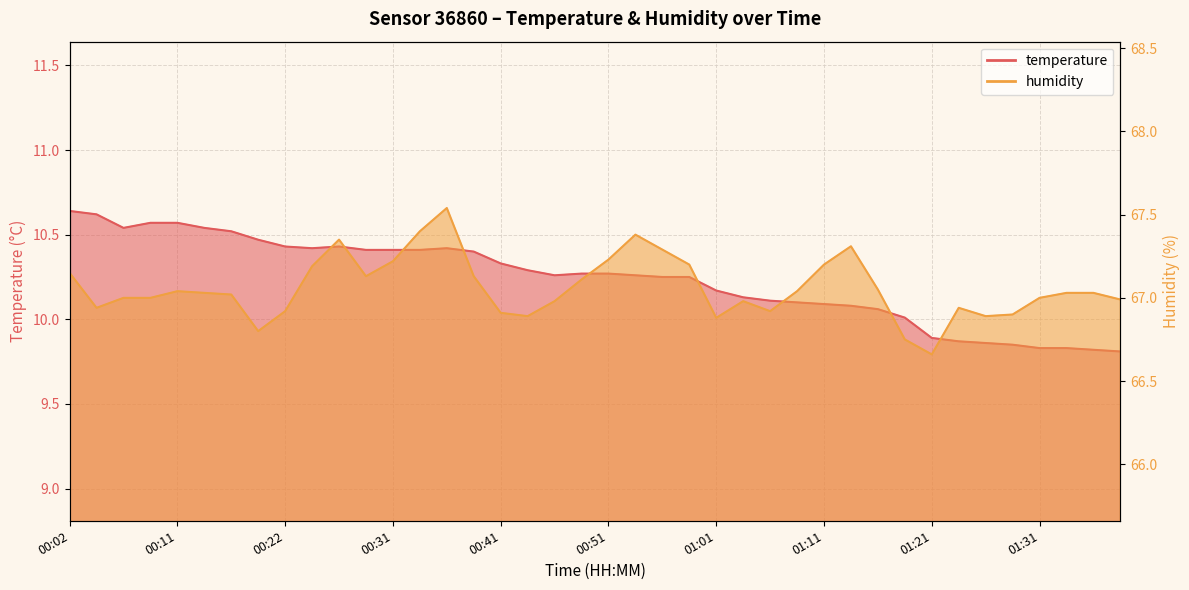

True or false: temperature and humidity intersect in this chart.

False